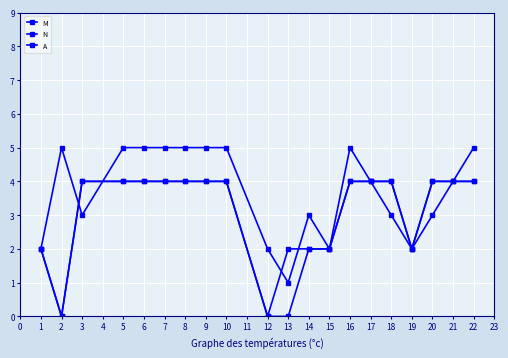

True or false: M has more than 2 points higher than both neighbors.

True